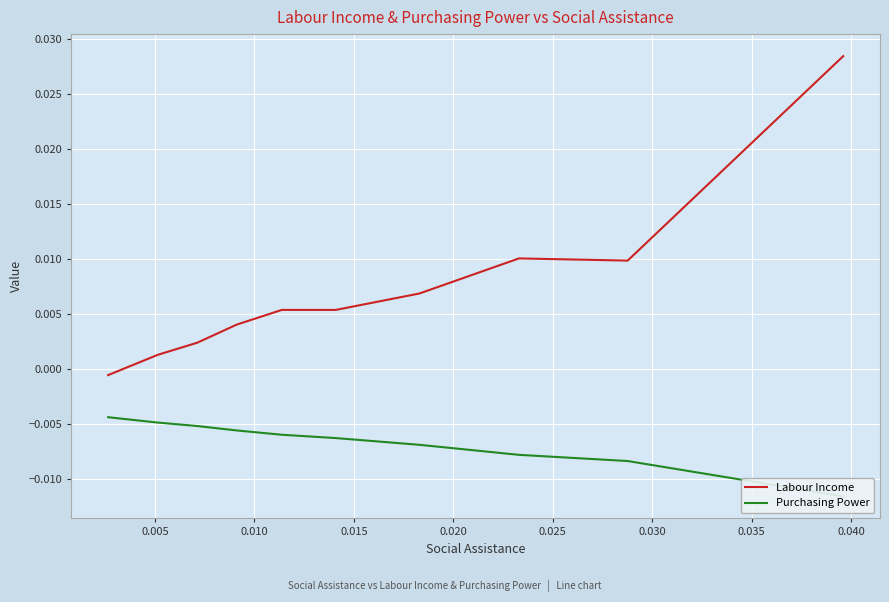

The value of Purchasing Power at 0.035 is -0.0. True or false?

False